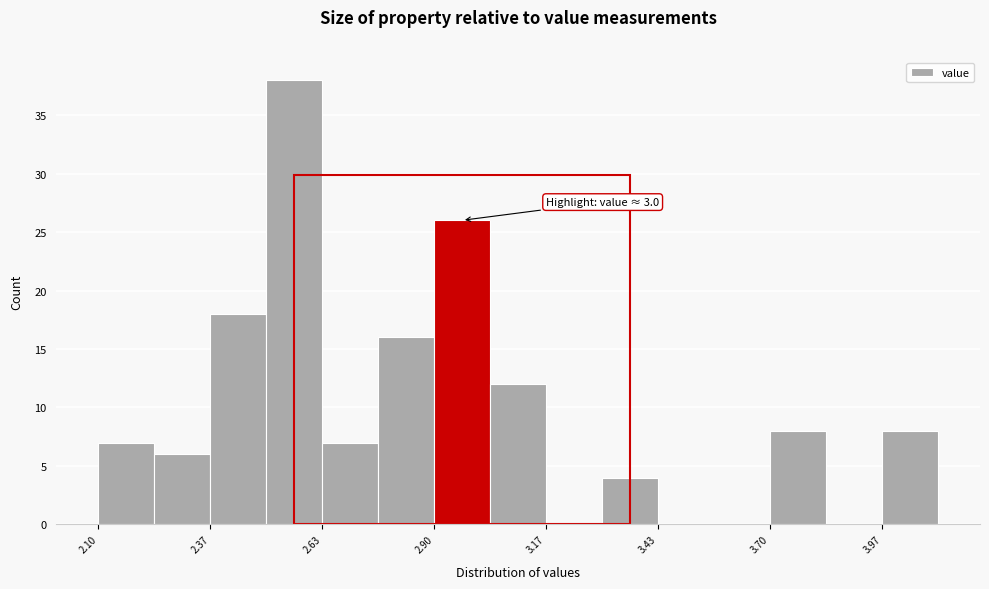

Around what value on the x-axis is the tallest bar? Give the approximate position of its centre, as read against the axis.

2.55